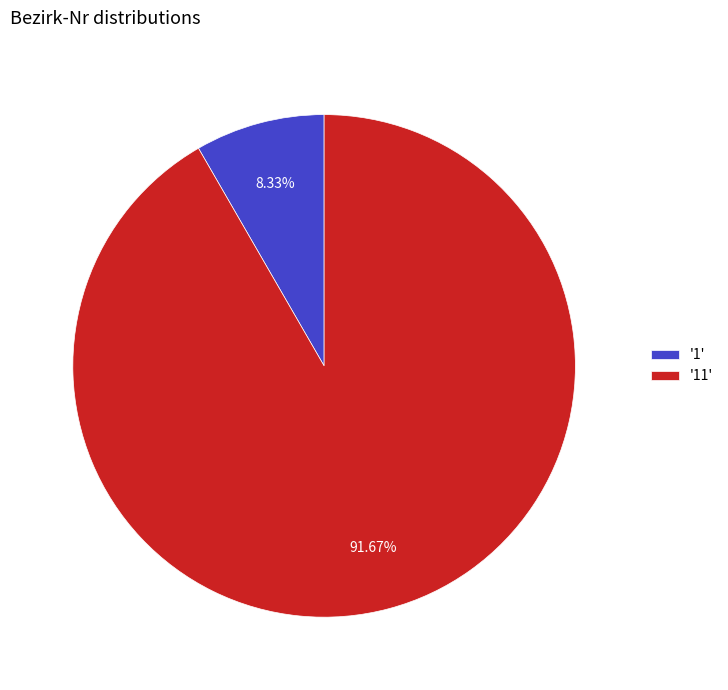

What is the ratio of the value at '11' to the value at '1'?

11.0